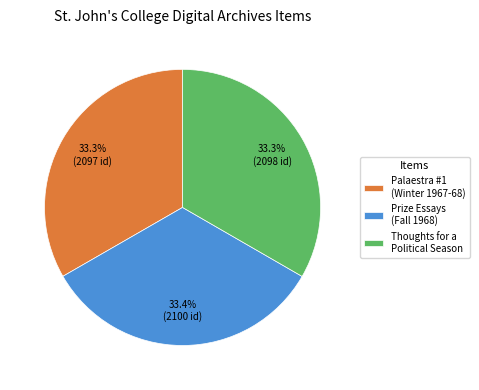

To the nearest percent, what is the average slice percentage?

33%